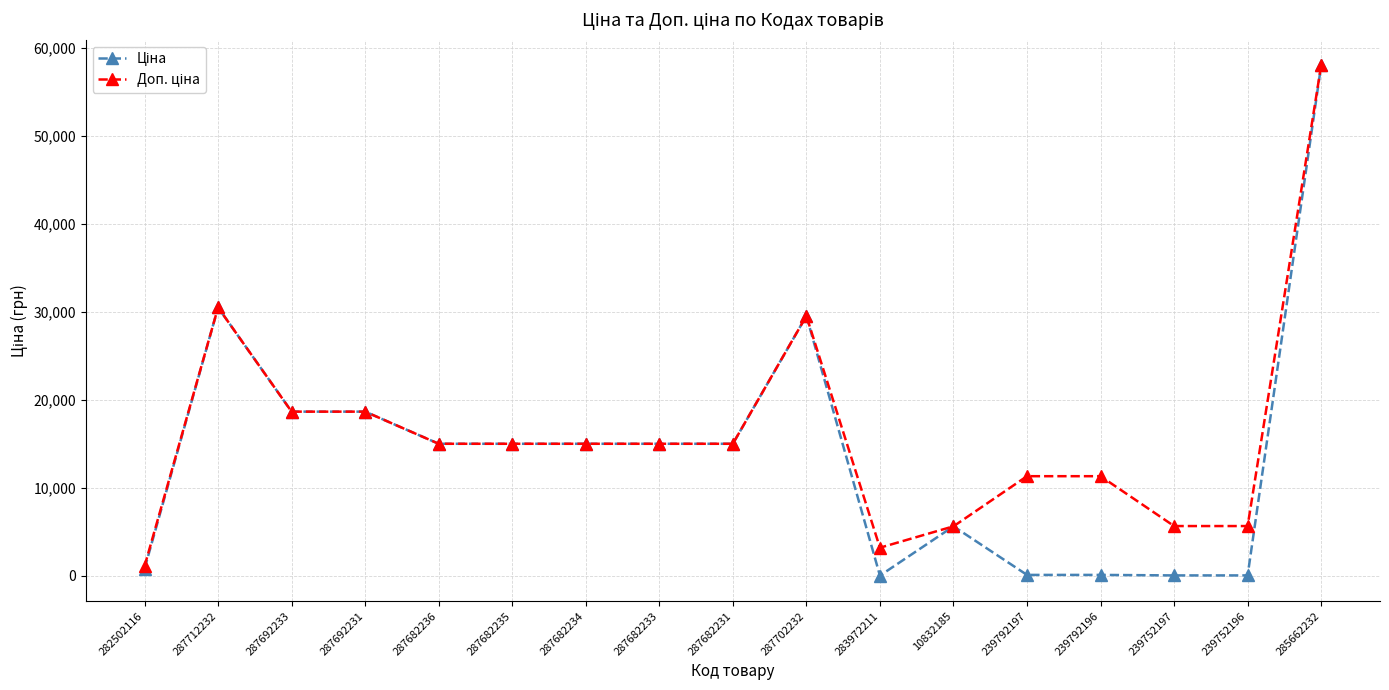

What position from the right is 285662232?

1